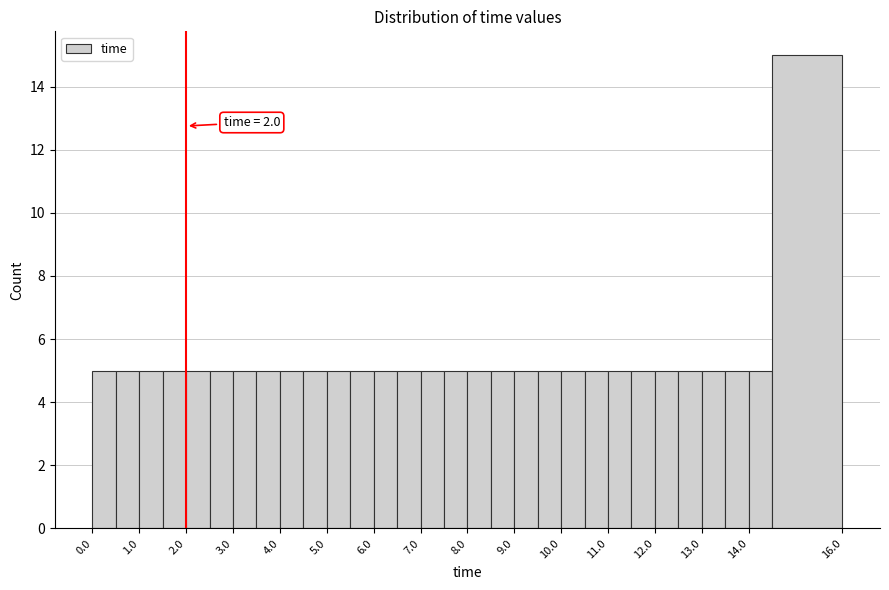

Over which range of the x-axis is the bar tallest?

14.5 to 16.0